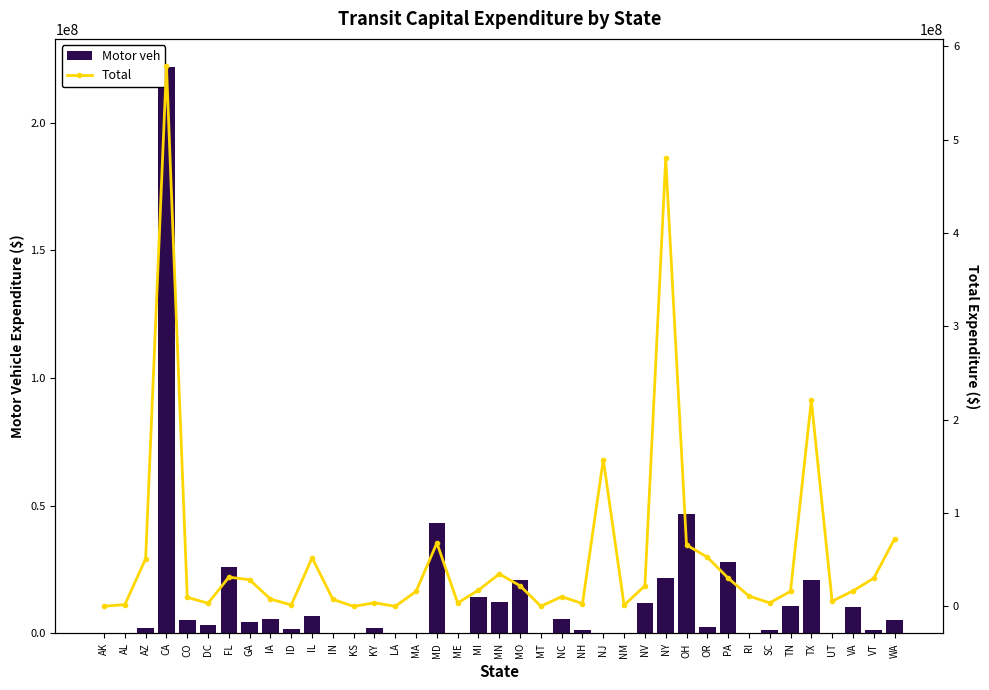

List the series in order of their overall mean, lowest first.

Motor veh, Total